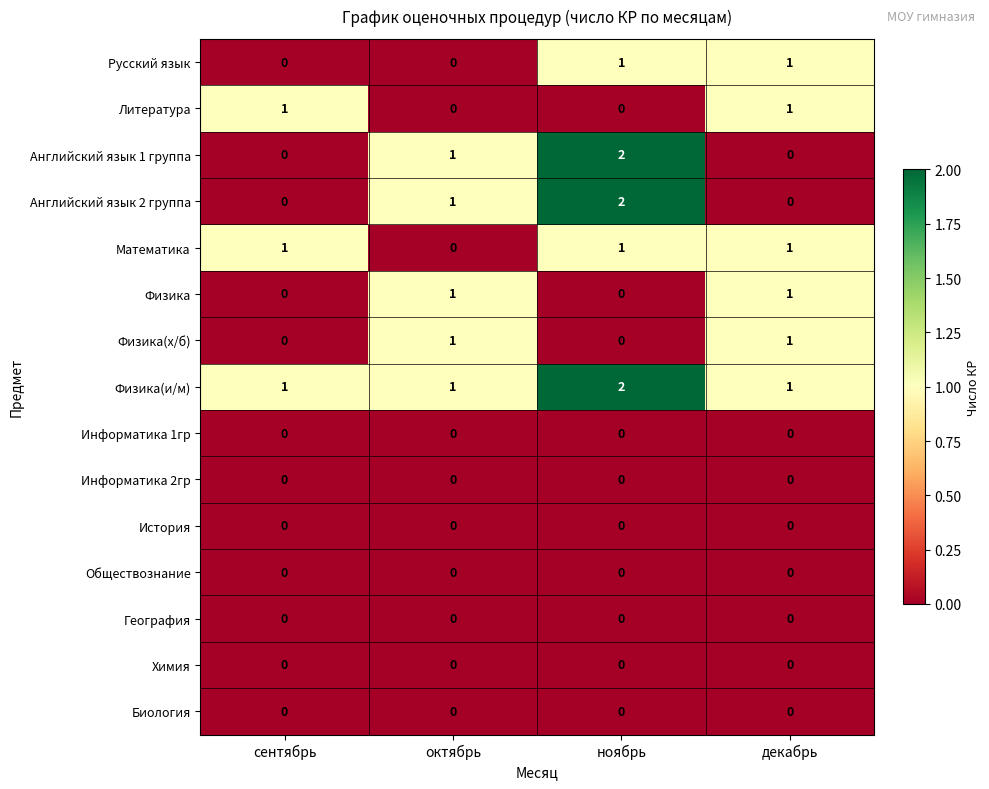

At how many categories does at least one series exceed 0?

4